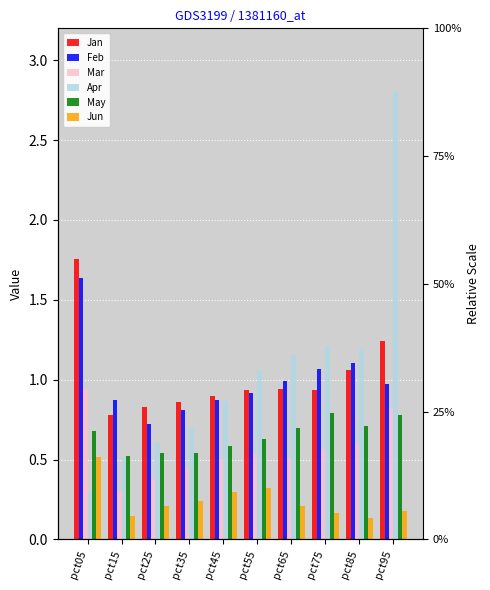

What is the difference between the second highest and minimum values in the Jan series?

0.5